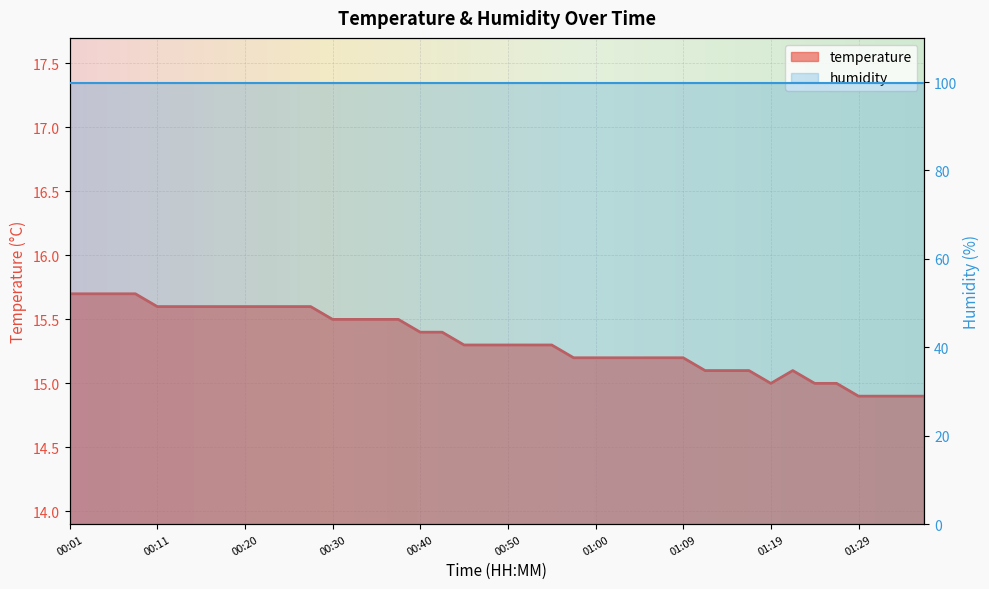

What is the label of the 36th point from the left?

01:27